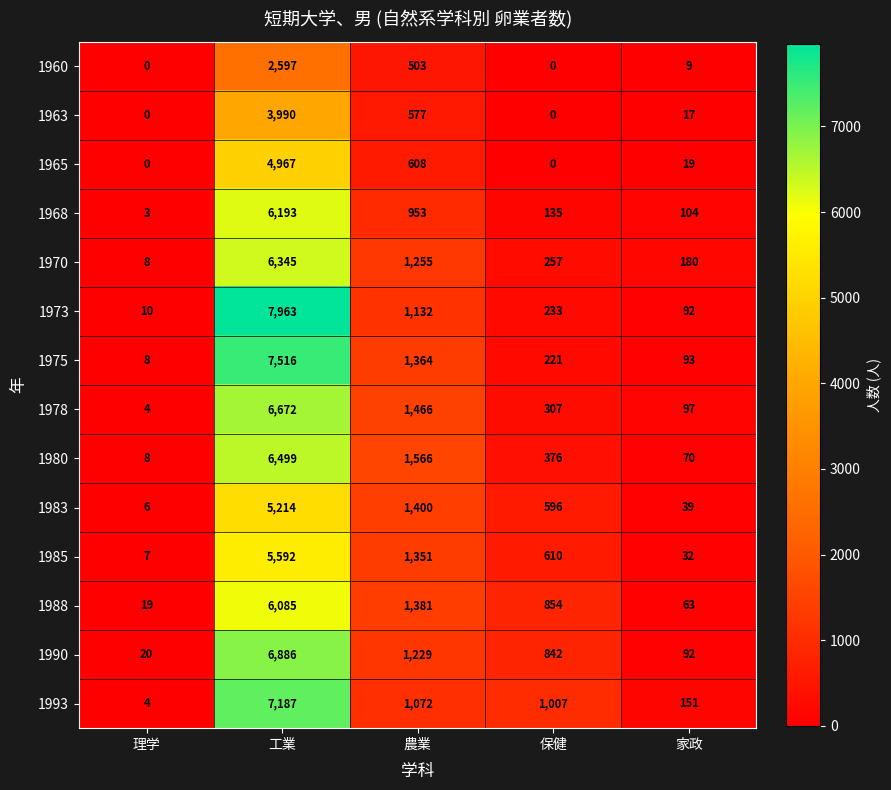

Is it true that 1993 equals 1072 at 農業?

True